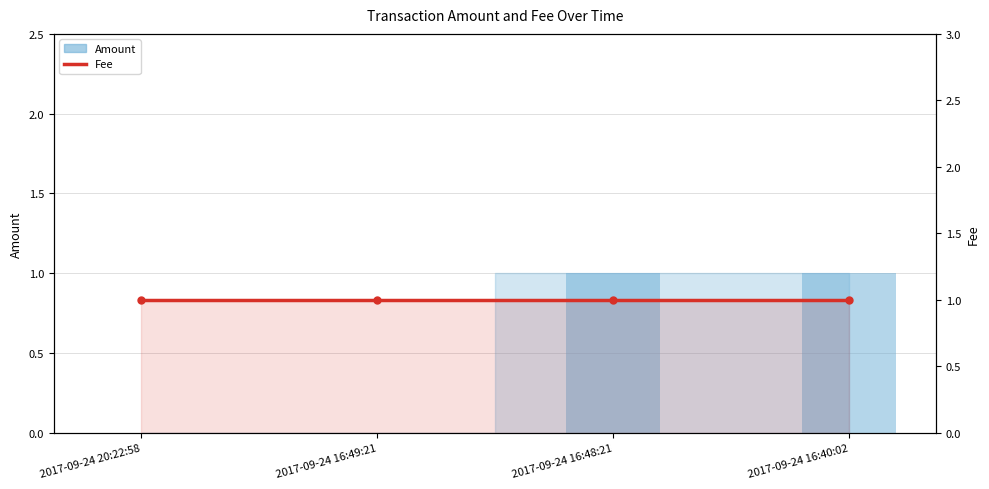

Which category has the highest value across all series?

2017-09-24 16:48:21